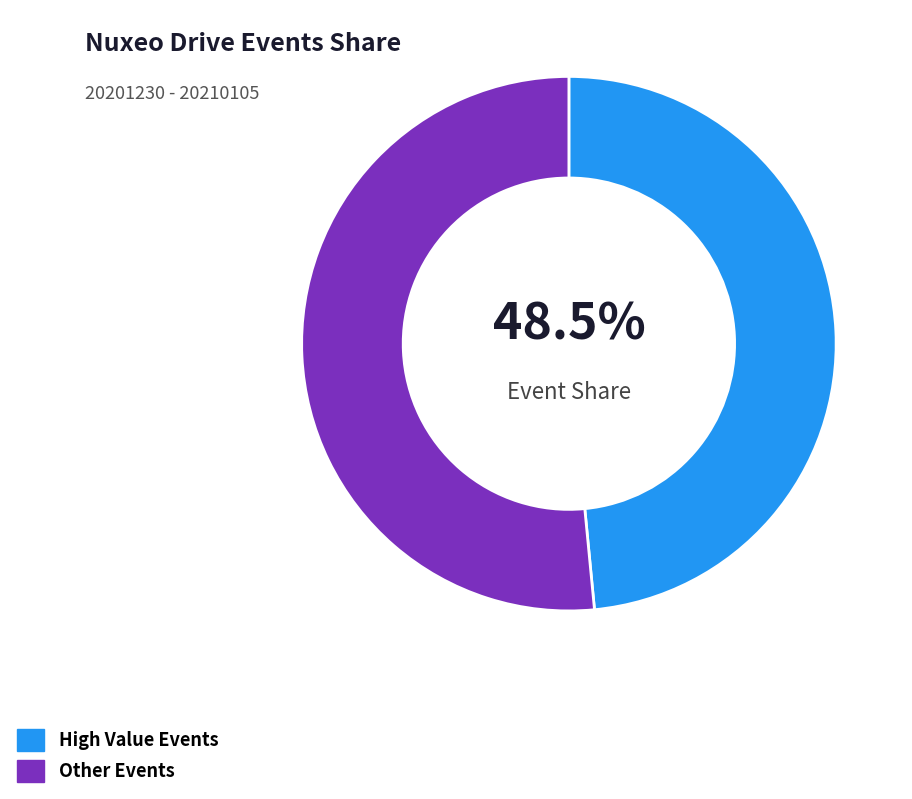

Rank the categories by value from lowest to highest.

High Value Events, Other Events